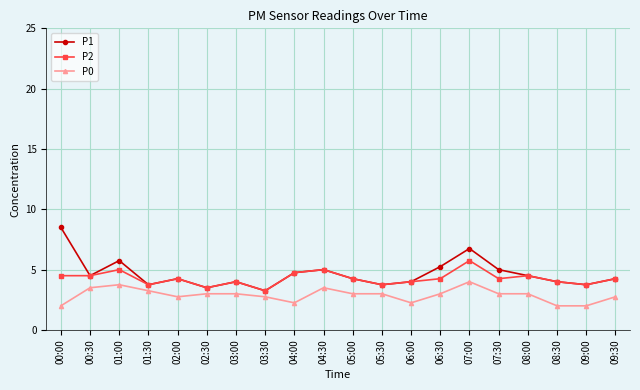

Rank the series by their maximum value, from highest to lowest.

P1, P2, P0